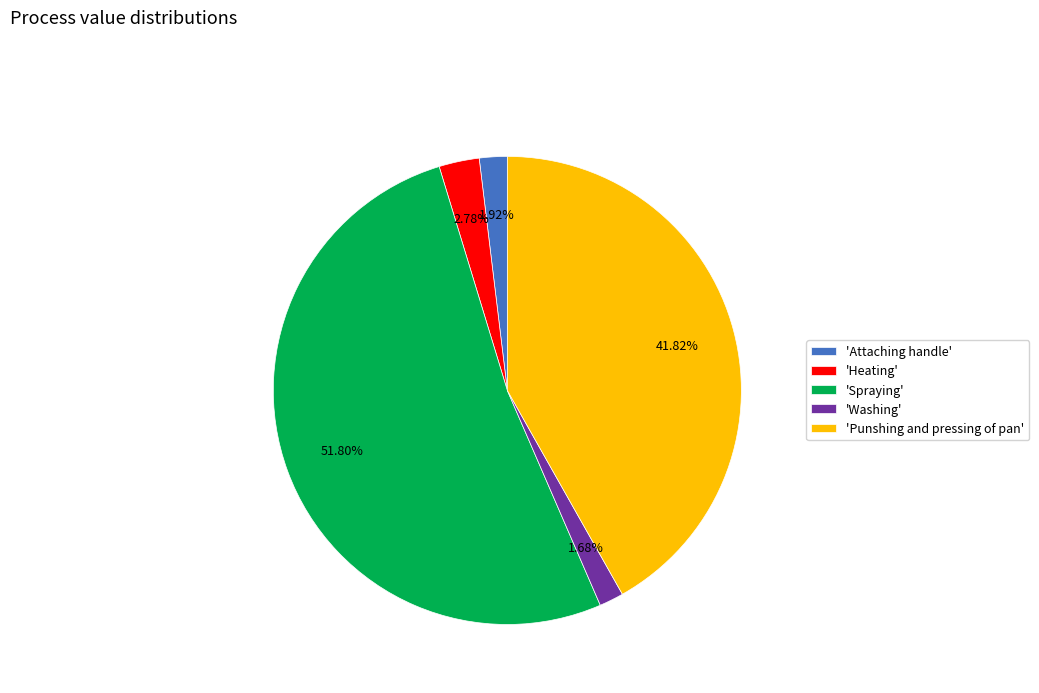

Which category accounts for the majority?

'Spraying'